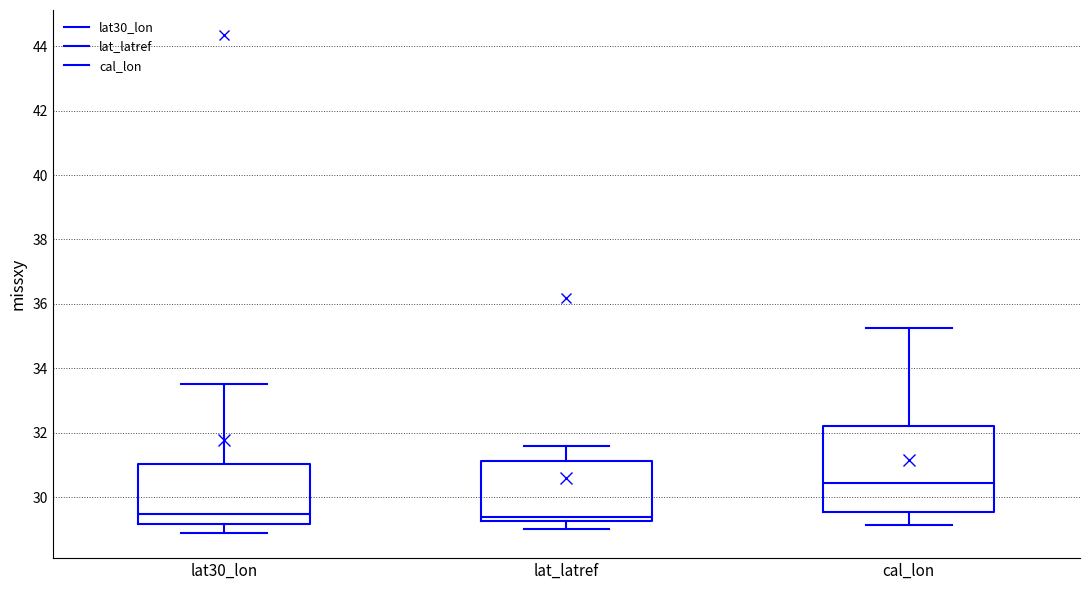

Reading left to right, read every box against the y-axis: the position of its median line, the range the box covers, and the ends of its whiskers. The values are not printed on the chart, so give them approximately, as read against the axis.

lat30_lon: median 29.4, box 29.2 to 31.0, whiskers 28.8 to 33.6
lat_latref: median 29.4, box 29.2 to 31.2, whiskers 29.0 to 31.6
cal_lon: median 30.4, box 29.6 to 32.2, whiskers 29.2 to 35.2